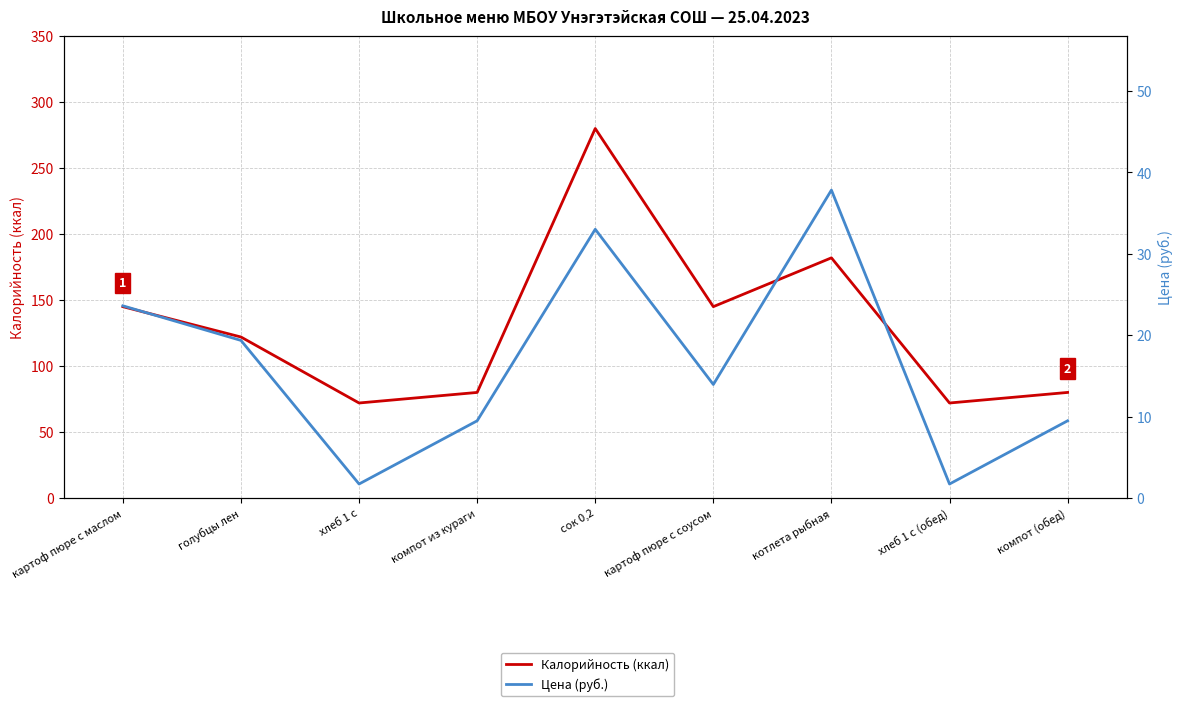

What is the approximate value of Калорийность (ккал) at хлеб 1 с (обед)?

72.0